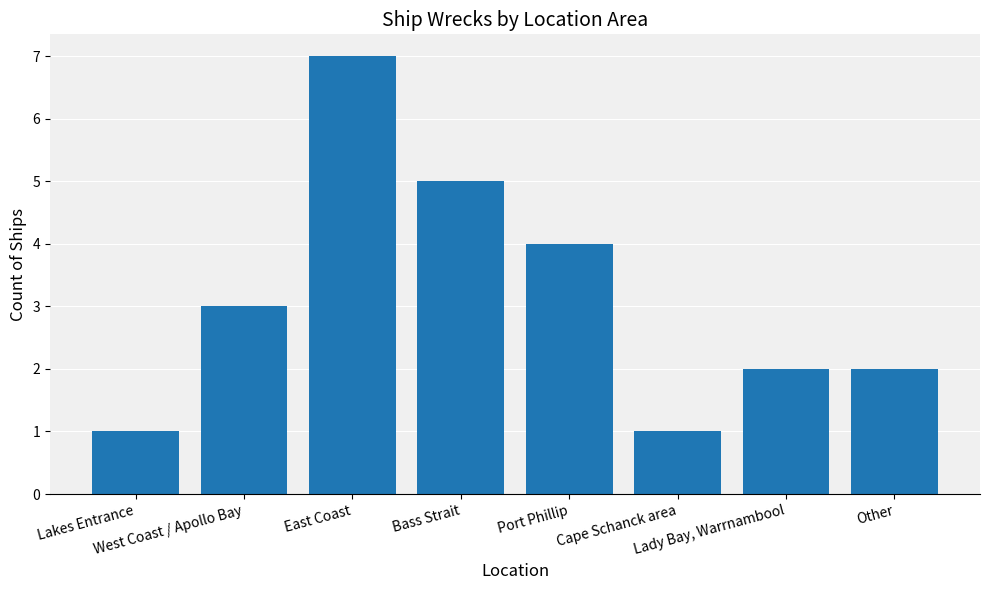

What is the value of the 6th bar from the left?

1